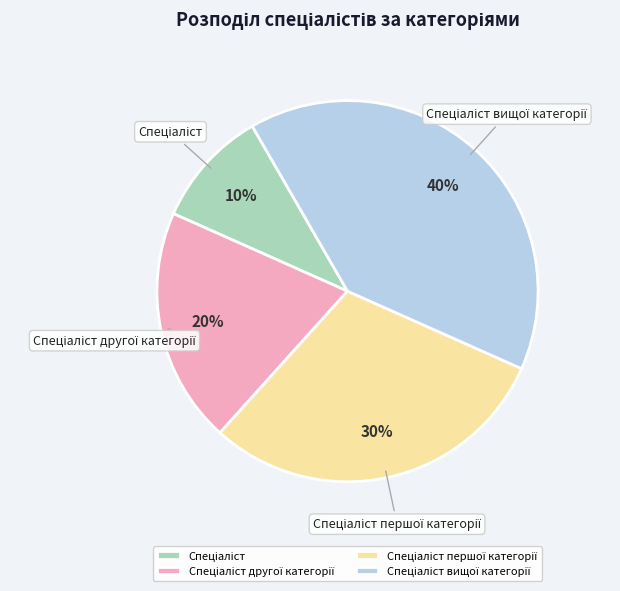

Does any single category account for the majority?

No